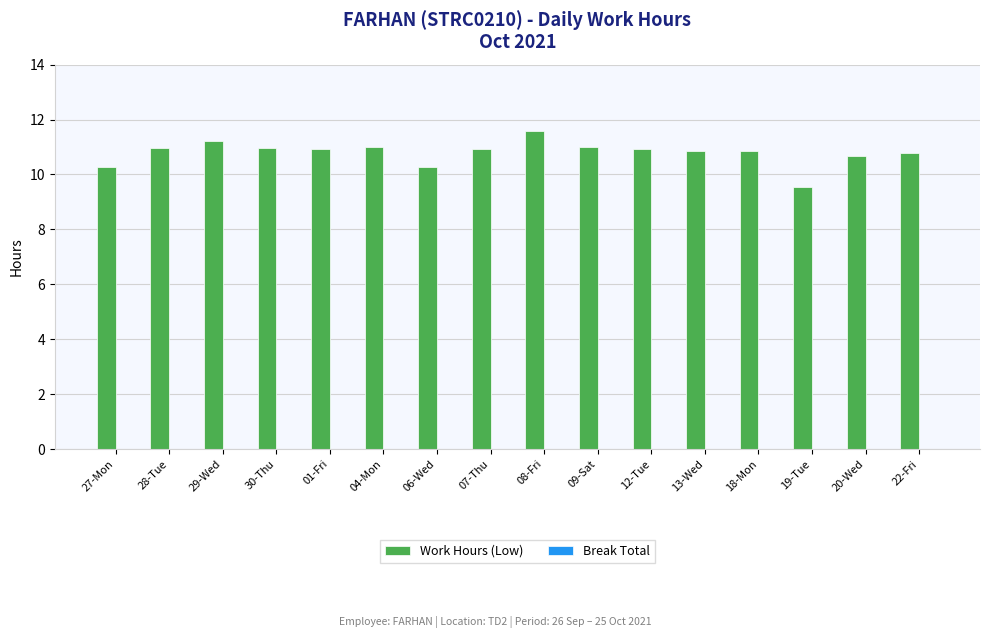

What is the approximate value at 08-Fri?

11.6